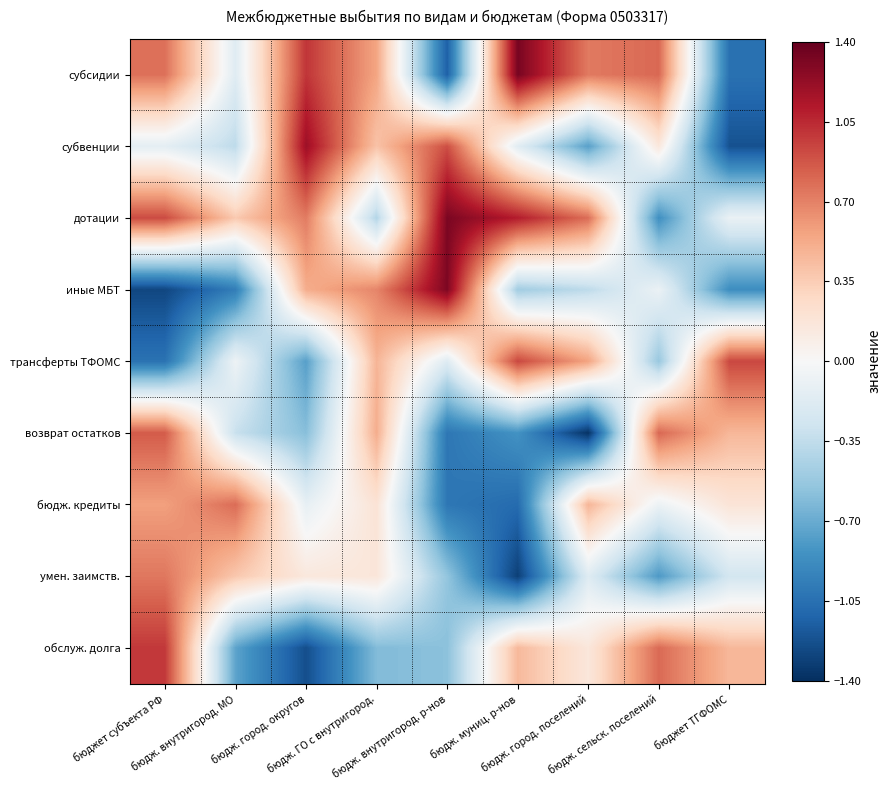

Which series has the widest spread of values?

иные МБТ